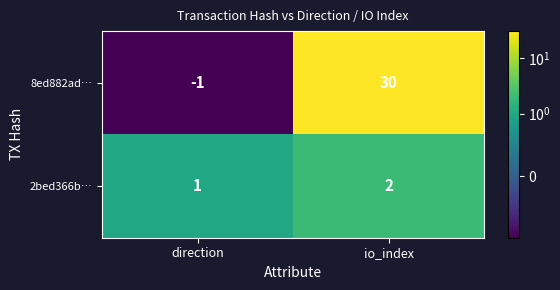

What is the sum of the 2bed366b… values at direction and io_index?

3